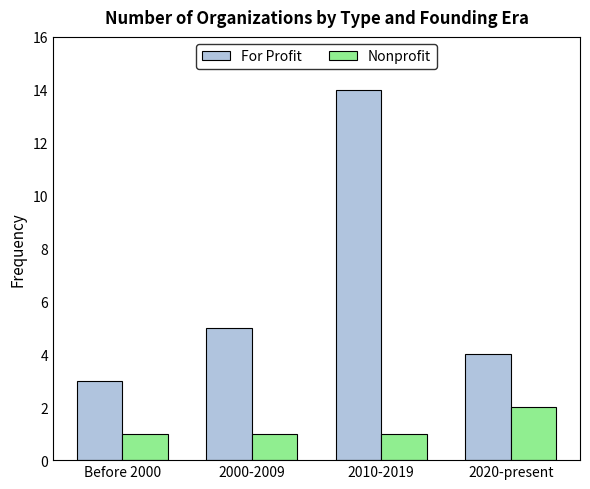

At which label does For Profit reach its peak?

2010-2019